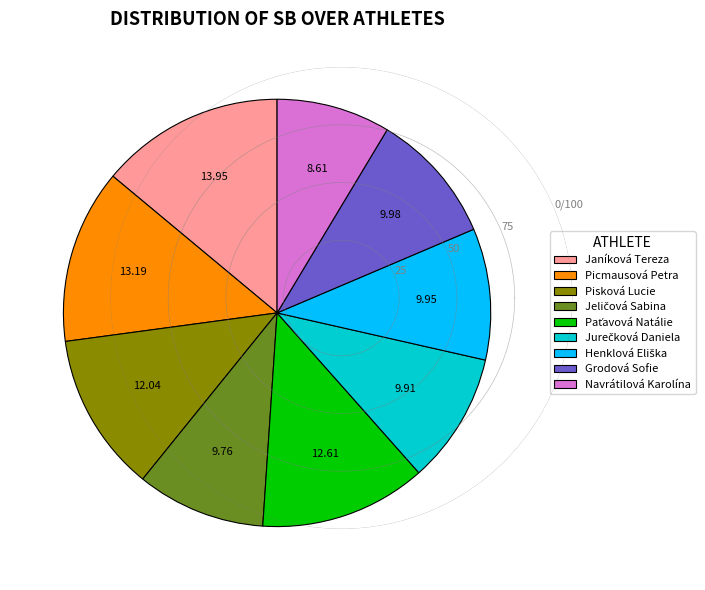

Is Pisková Lucie the majority of the pie?

No